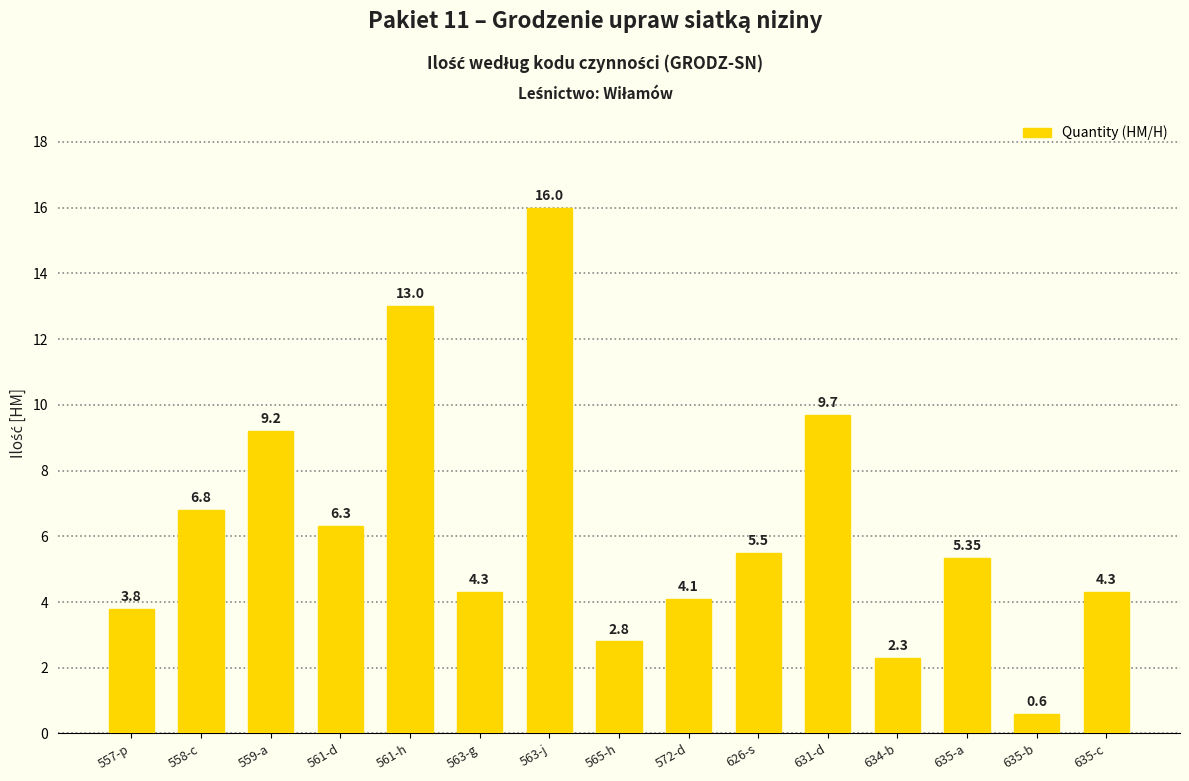

What is the difference between the values at 561-d and 635-c?

2.0